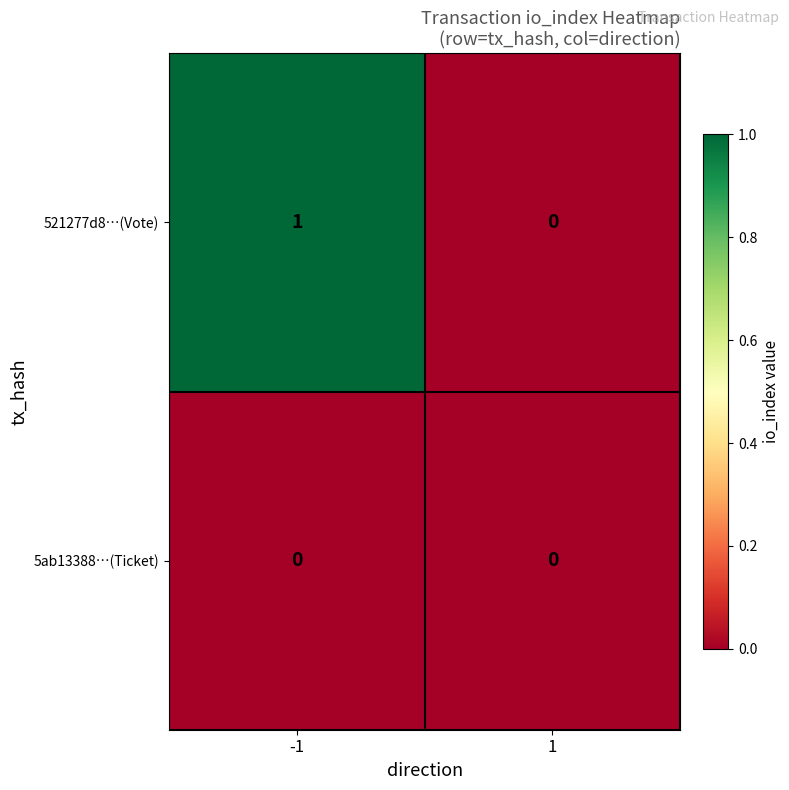

Which series has the largest range (max minus min)?

521277d8…(Vote)